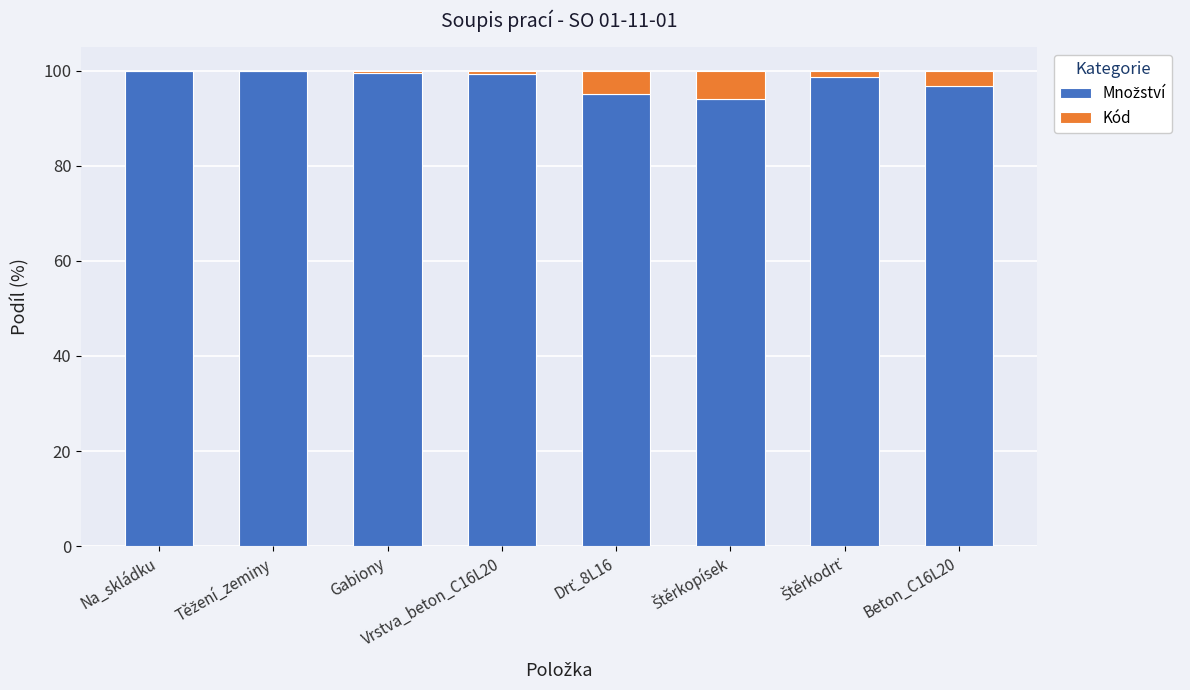

True or false: Množství has a value of 96.7 at Beton_C16L20.

True